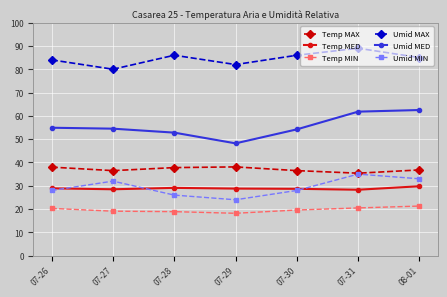

Is it true that Temp MED equals 29.8 at 08-01?

True